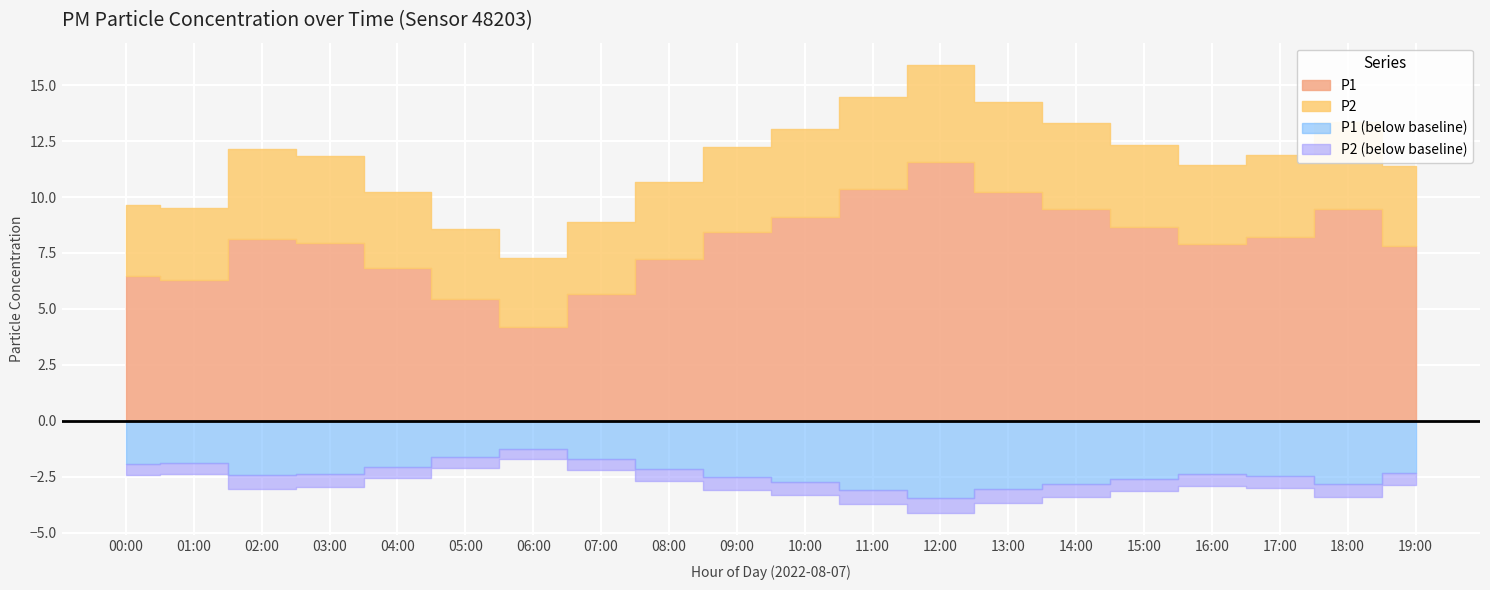

Rank the categories by P2 value from highest to lowest.

12:00, 11:00, 02:00, 13:00, 10:00, 18:00, 03:00, 14:00, 09:00, 17:00, 15:00, 19:00, 16:00, 08:00, 04:00, 01:00, 07:00, 00:00, 05:00, 06:00